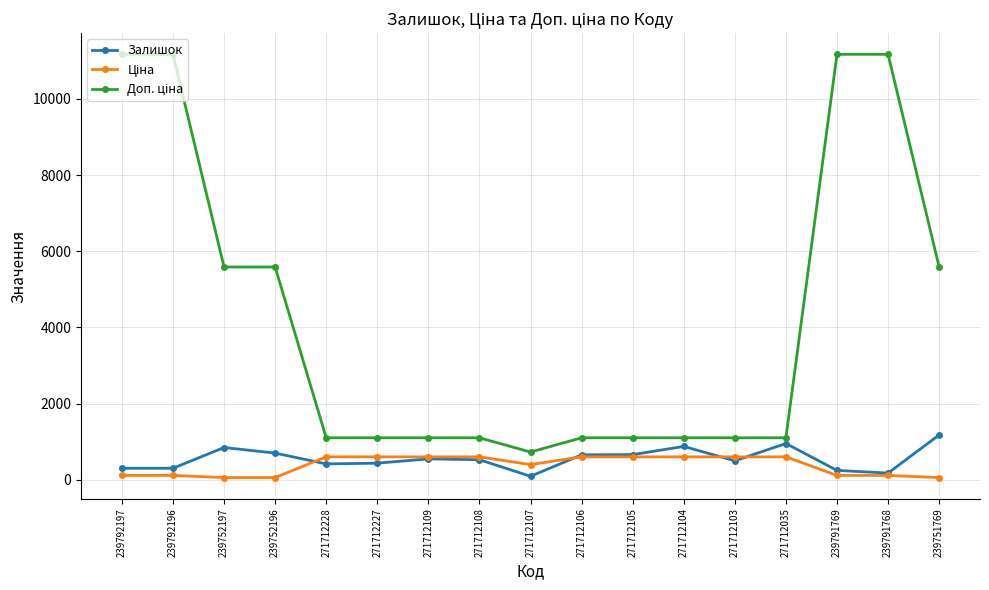

What is the maximum value shown in the chart?

11169.0